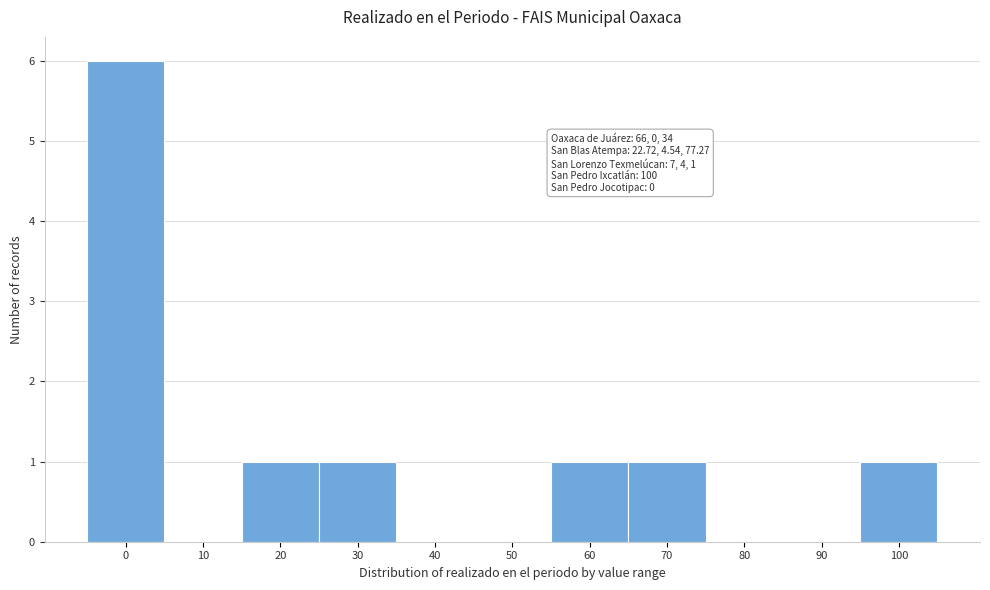

Reading left to right, list all the values displayed in this chart.

0=6	10=0	20=1	30=1	40=0	50=0	60=1	70=1	80=0	90=0	100=1